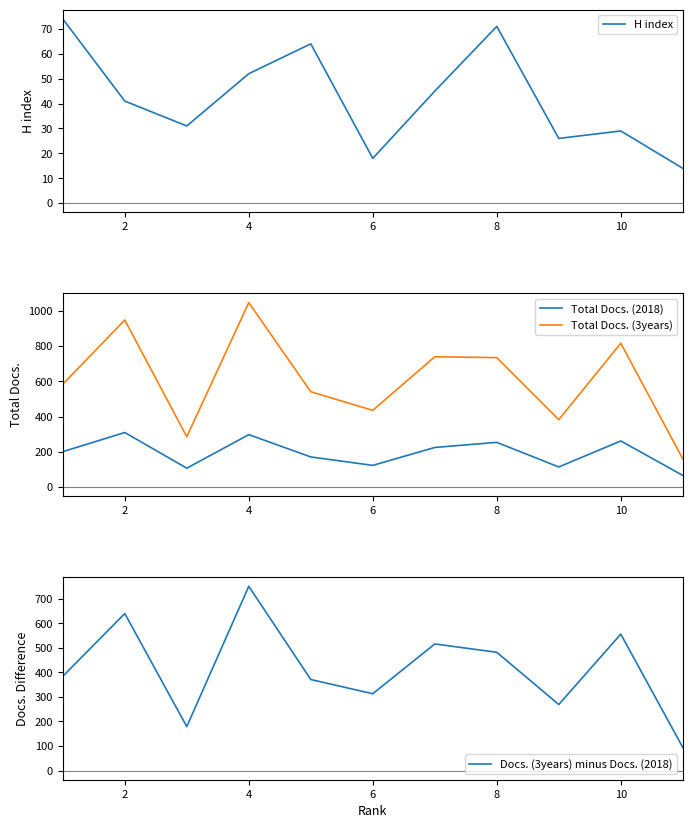

The H index series shows 76 at 4. True or false?

False